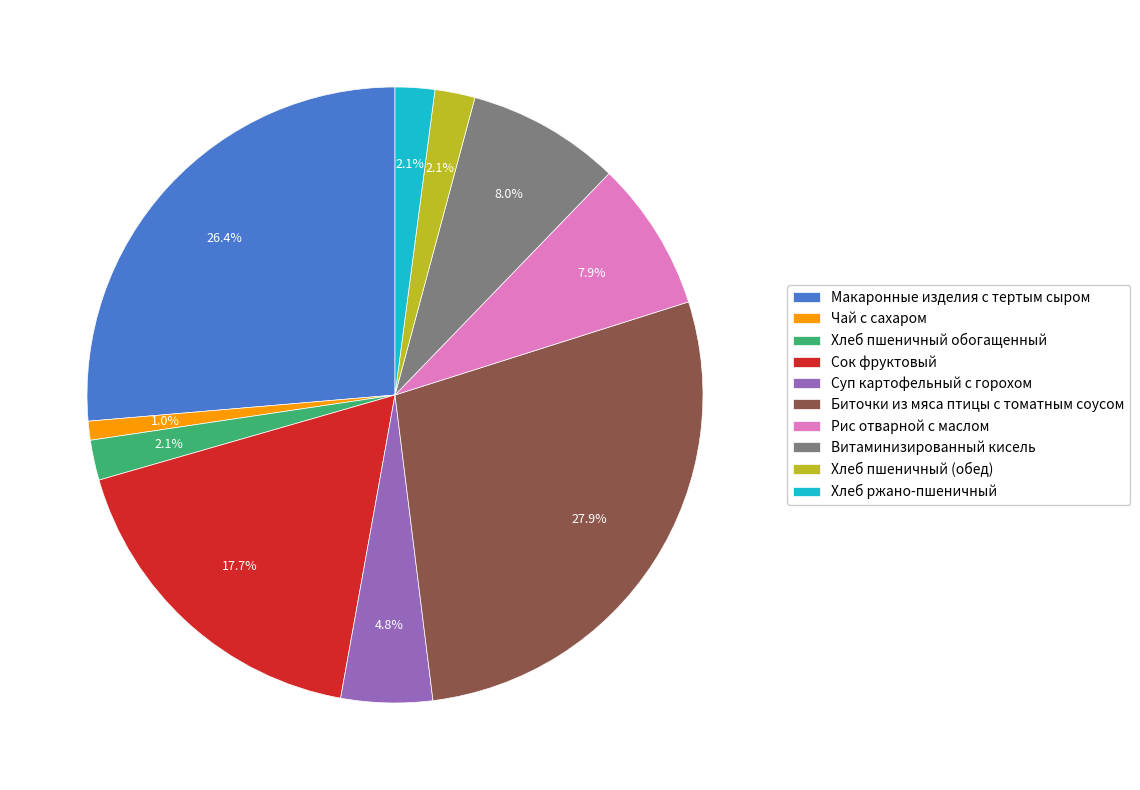

True or false: Хлеб пшеничный обогащенный accounts for 2% of the total.

True